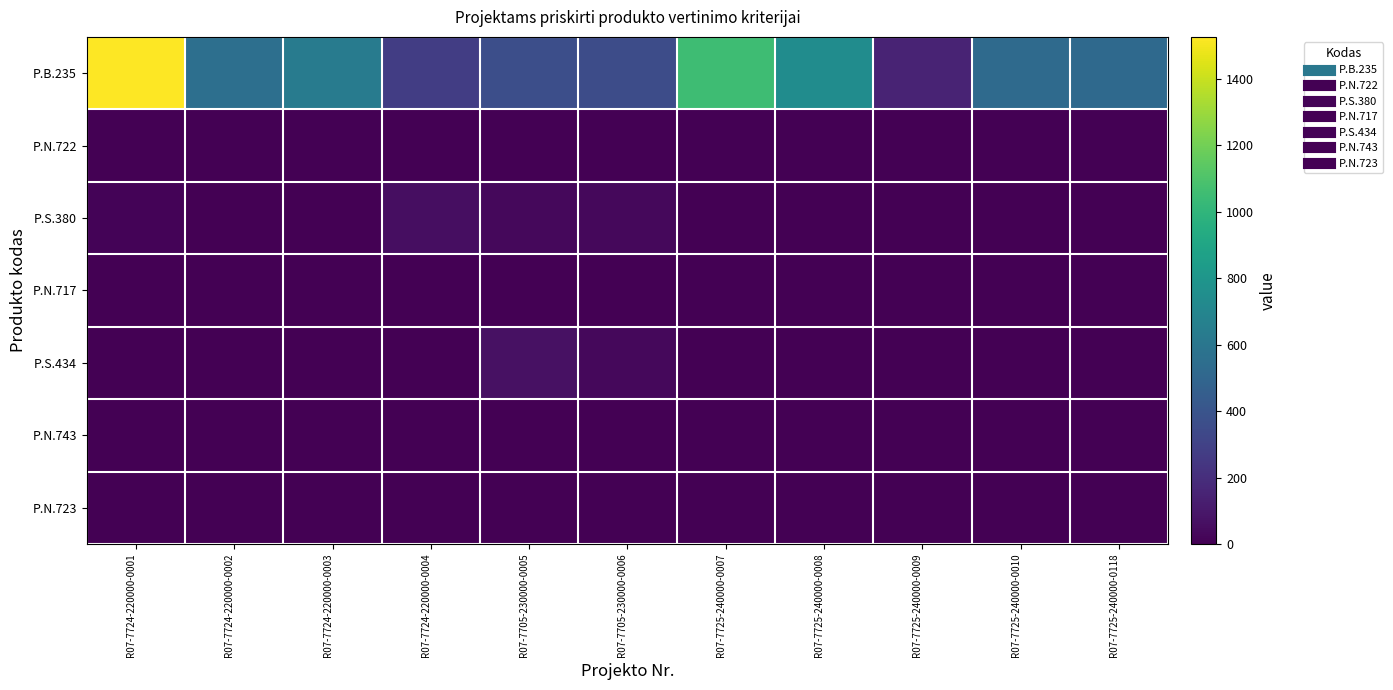

Which series changed the most between R07-7724-220000-0004 and R07-7725-240000-0007?

P.B.235